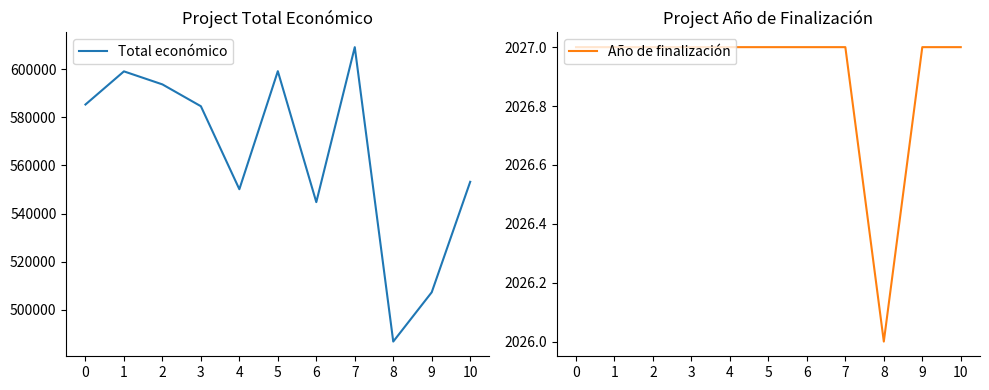

Is this an area chart (filled region under the line)?

No